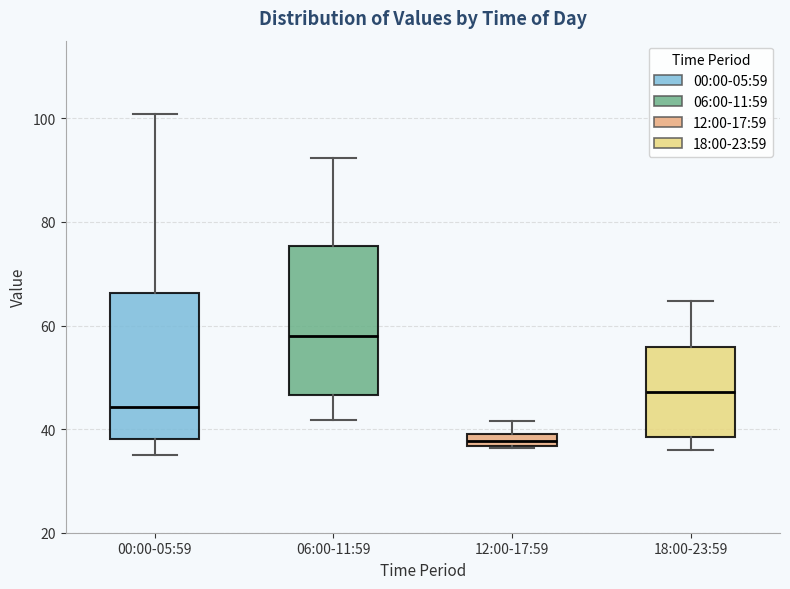

Which box's median line is the lowest?

12:00-17:59